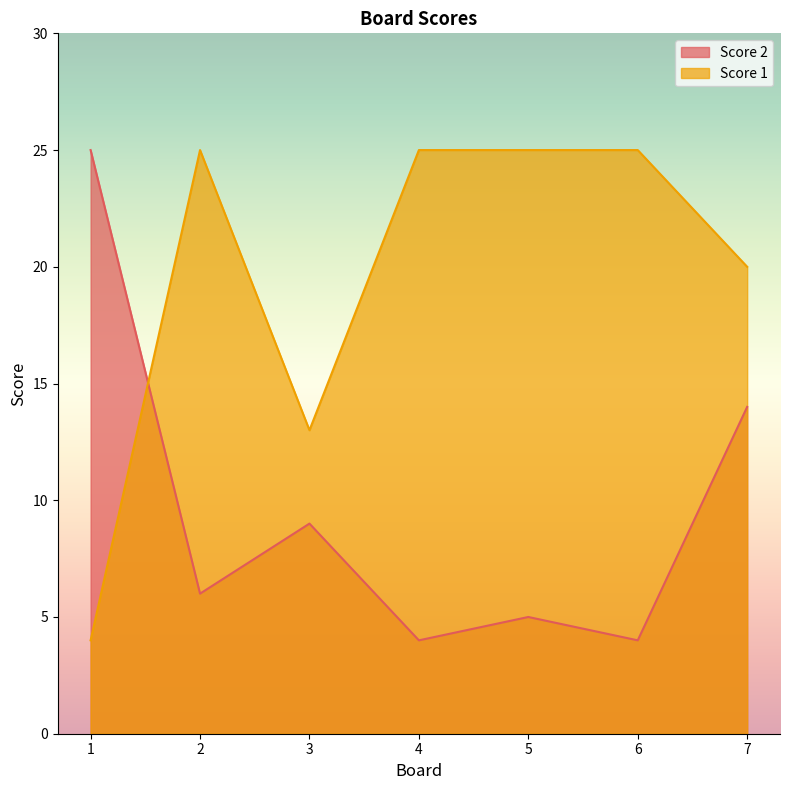

What is the minimum value for Score 2?

4